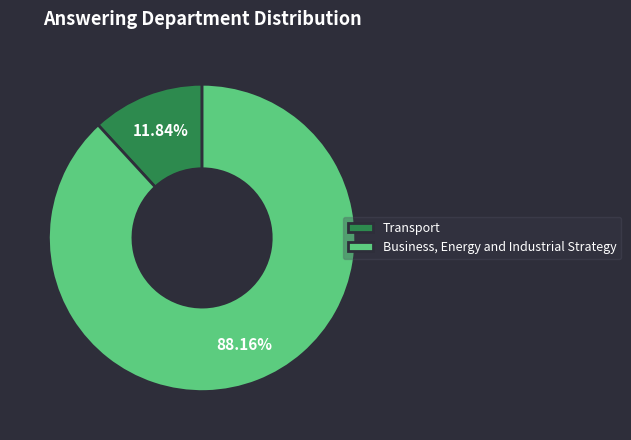

To the nearest percent, what portion does Business, Energy and Industrial Strategy represent?

88%